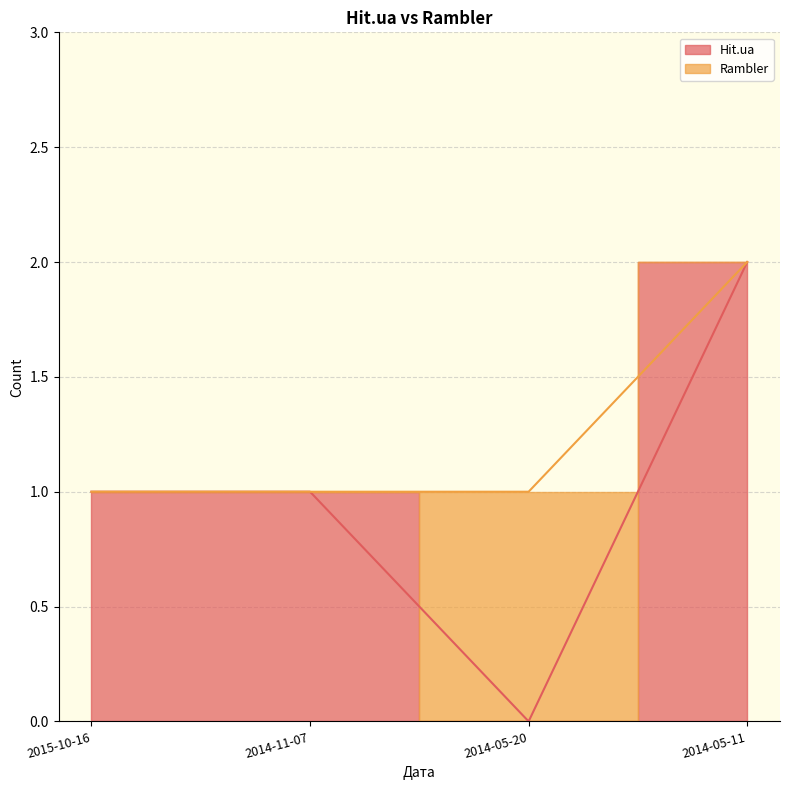

What is the difference between the maximum and minimum values?

2